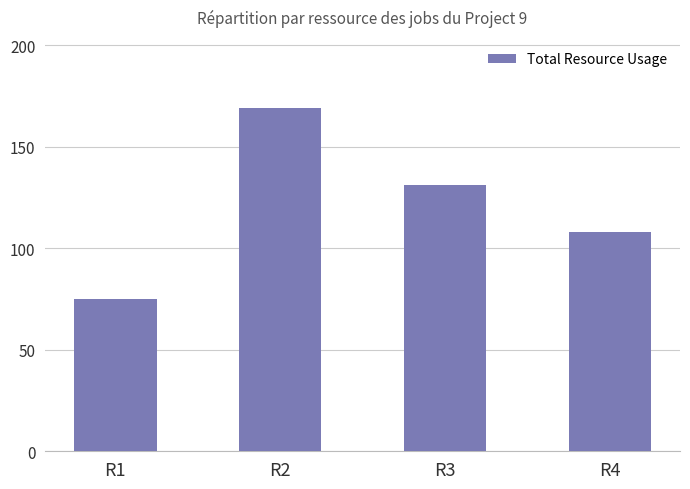

Which category has the lowest value across all series?

R1